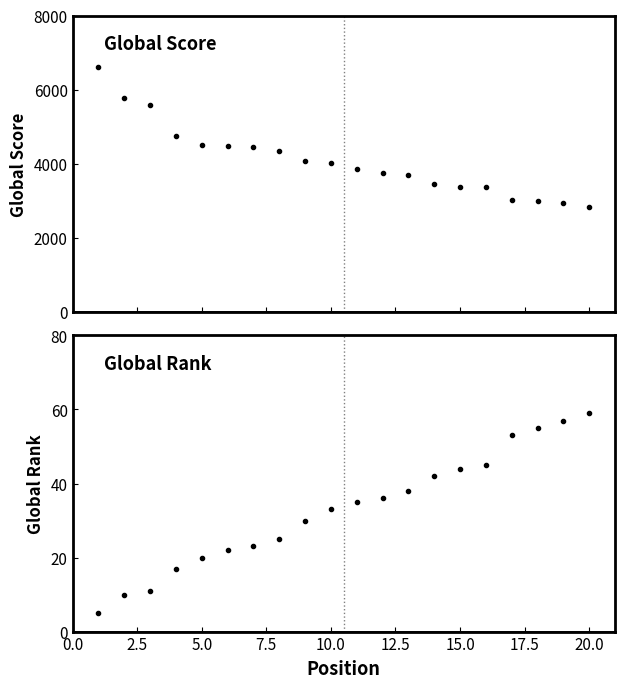

What is the sum of all Global Rank values?

660